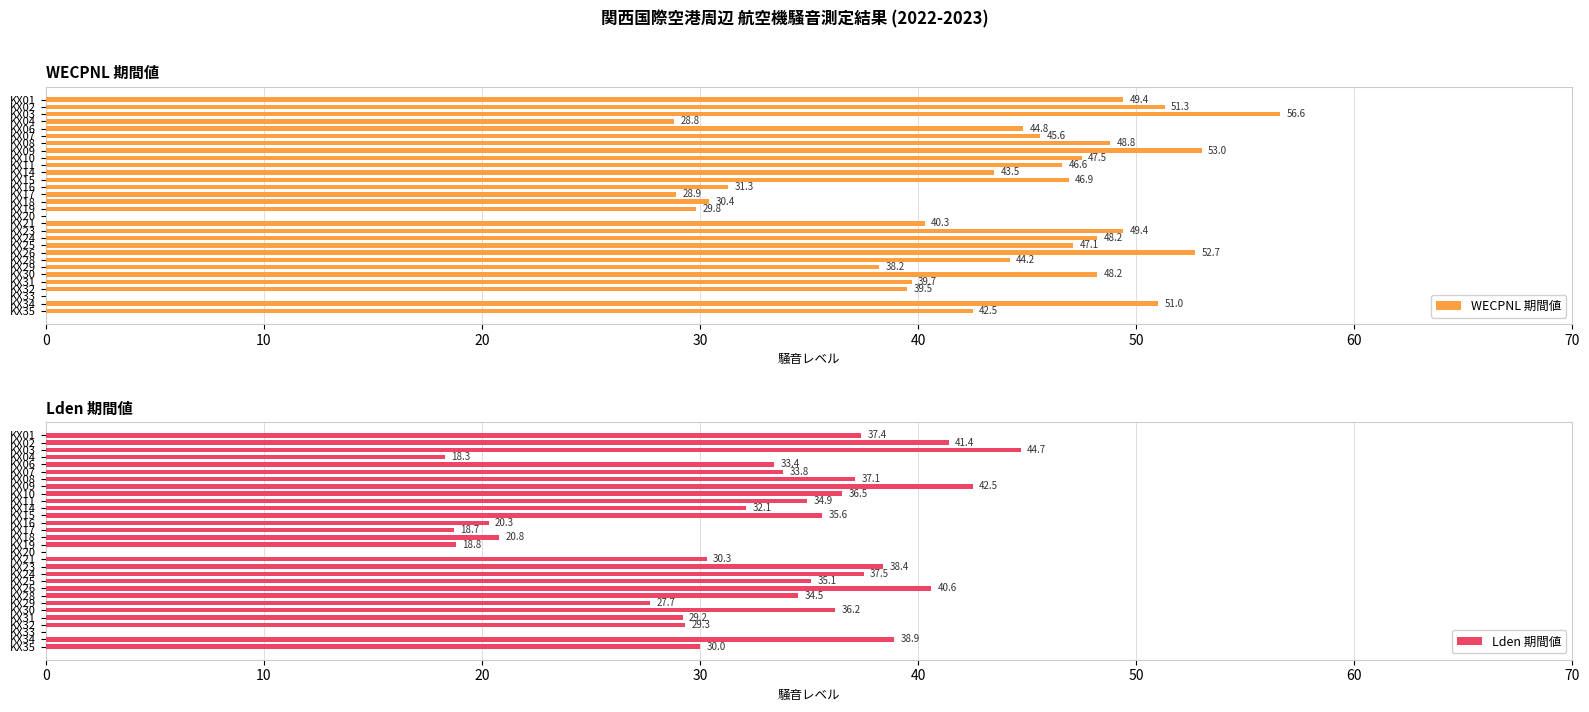

How many groups of bars are there?

30